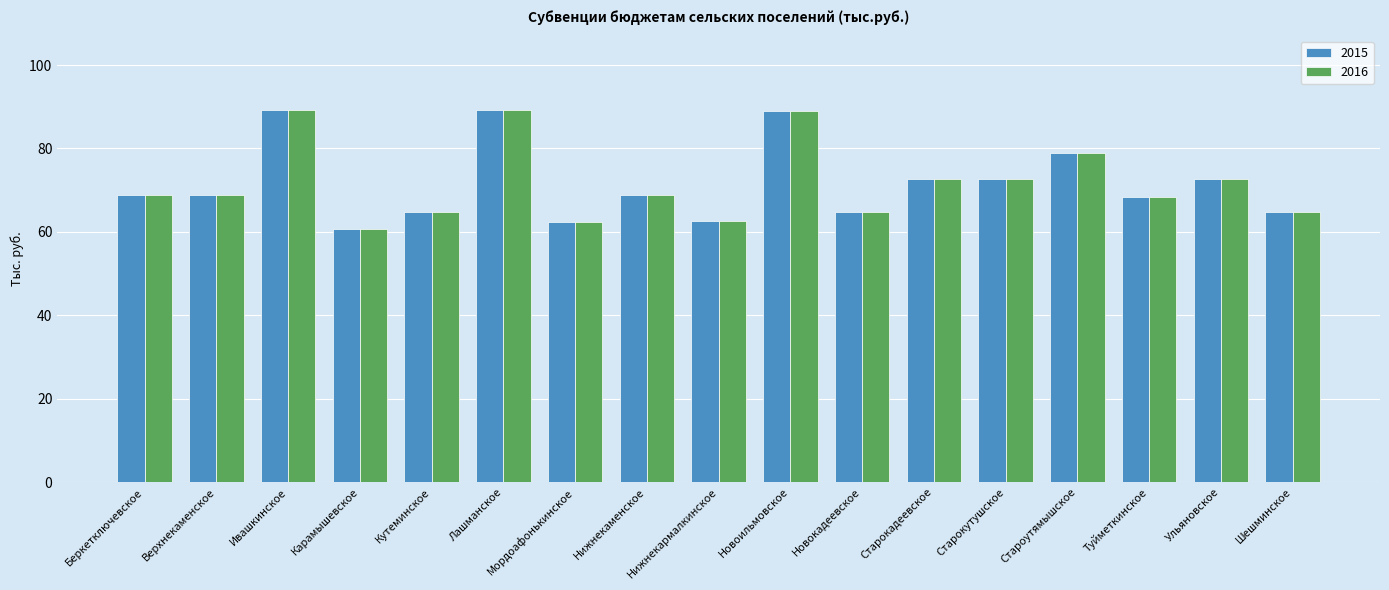

What are all the series names shown in the legend?

2015, 2016